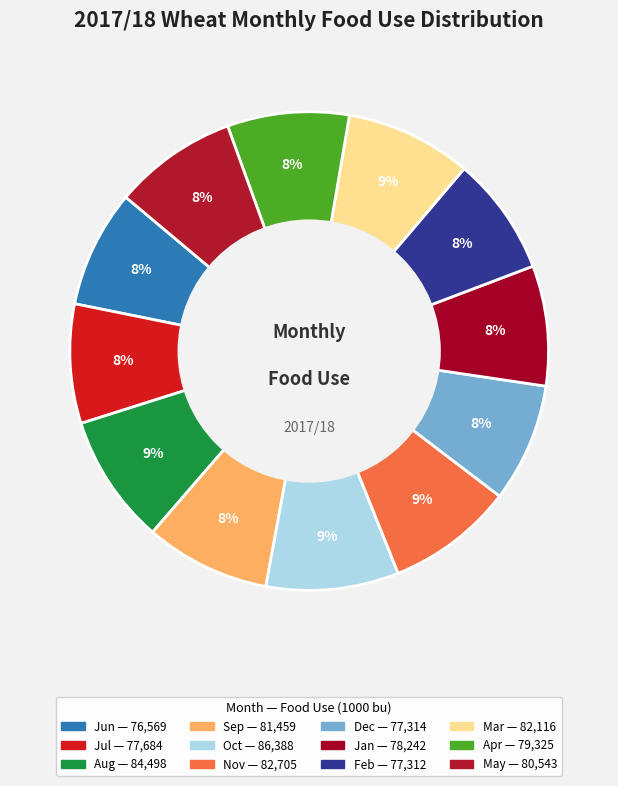

Count the number of slices in the pie.

12